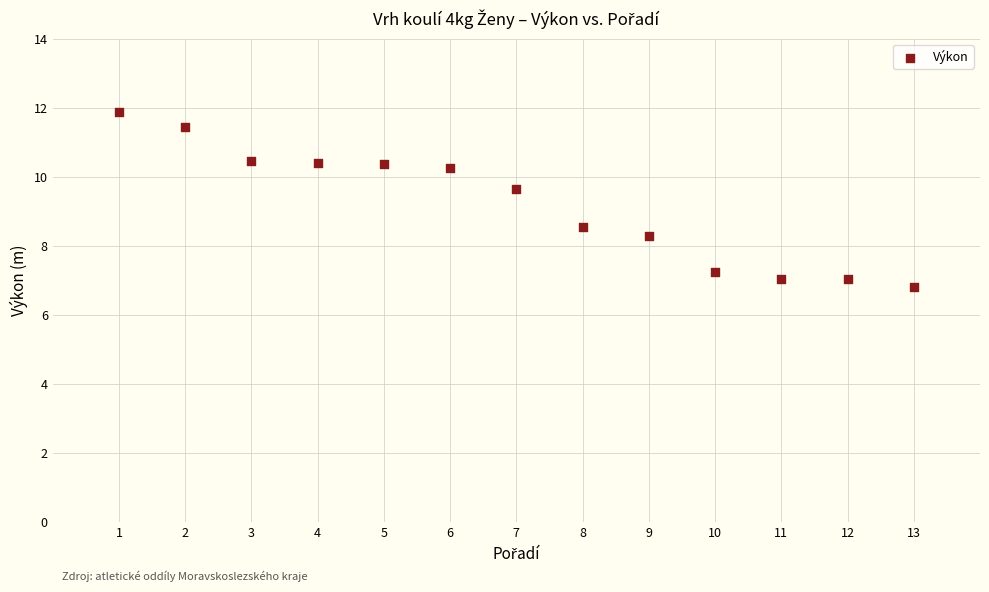

What Y value in the scatter plot is closest to 9?

8.6